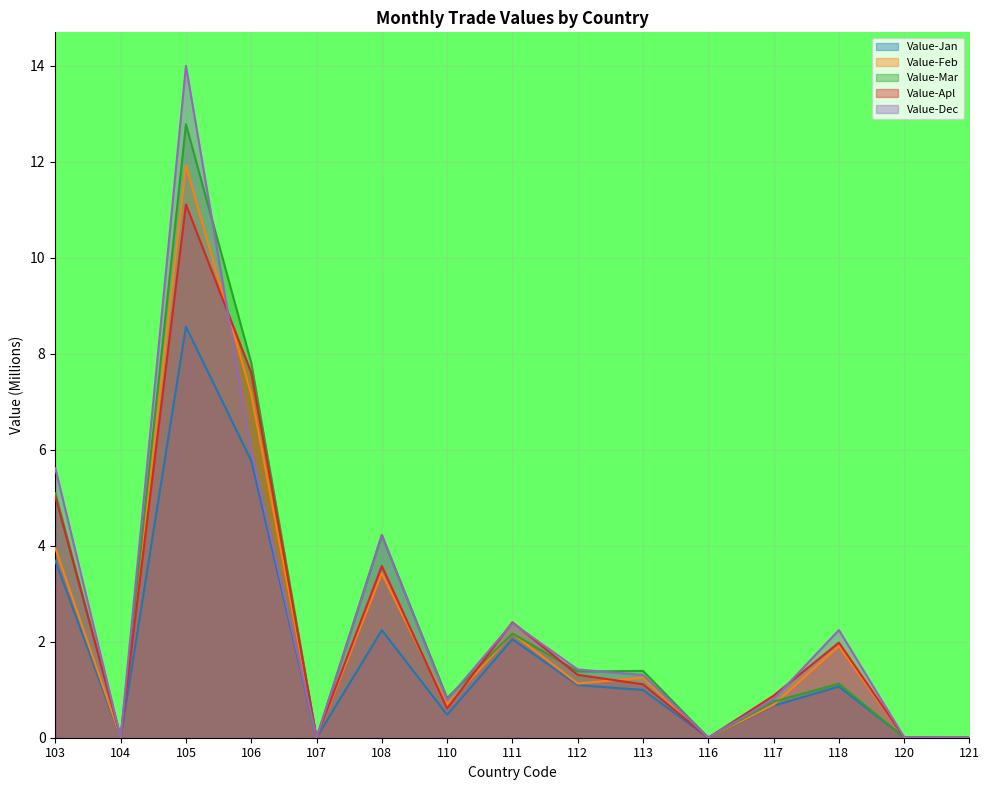

How many lines are shown in the chart?

5